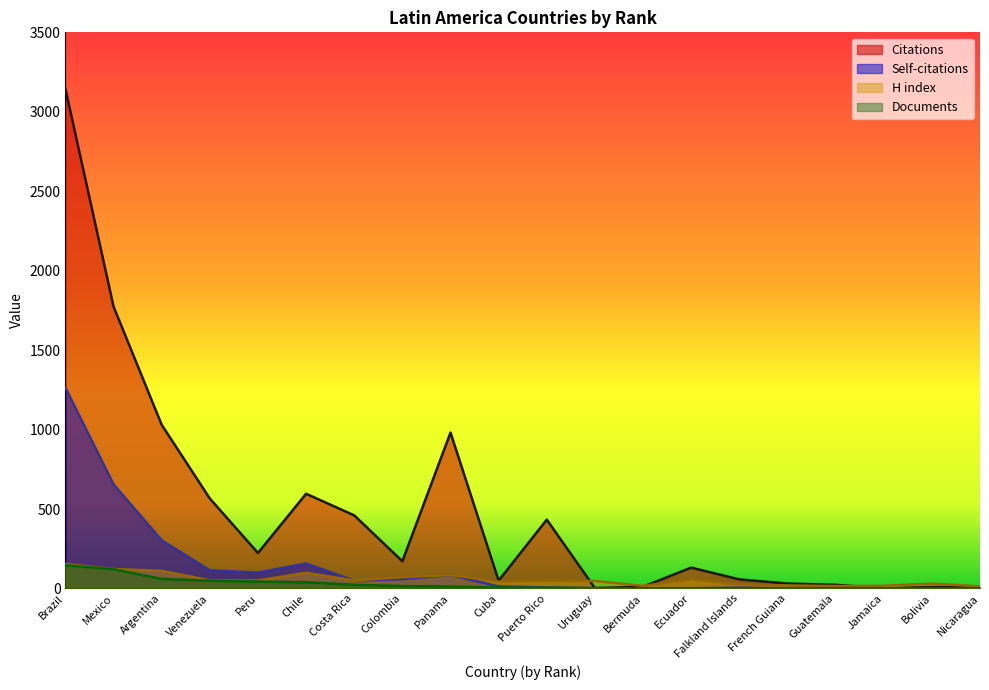

How many values in the Documents series are below 6?

10